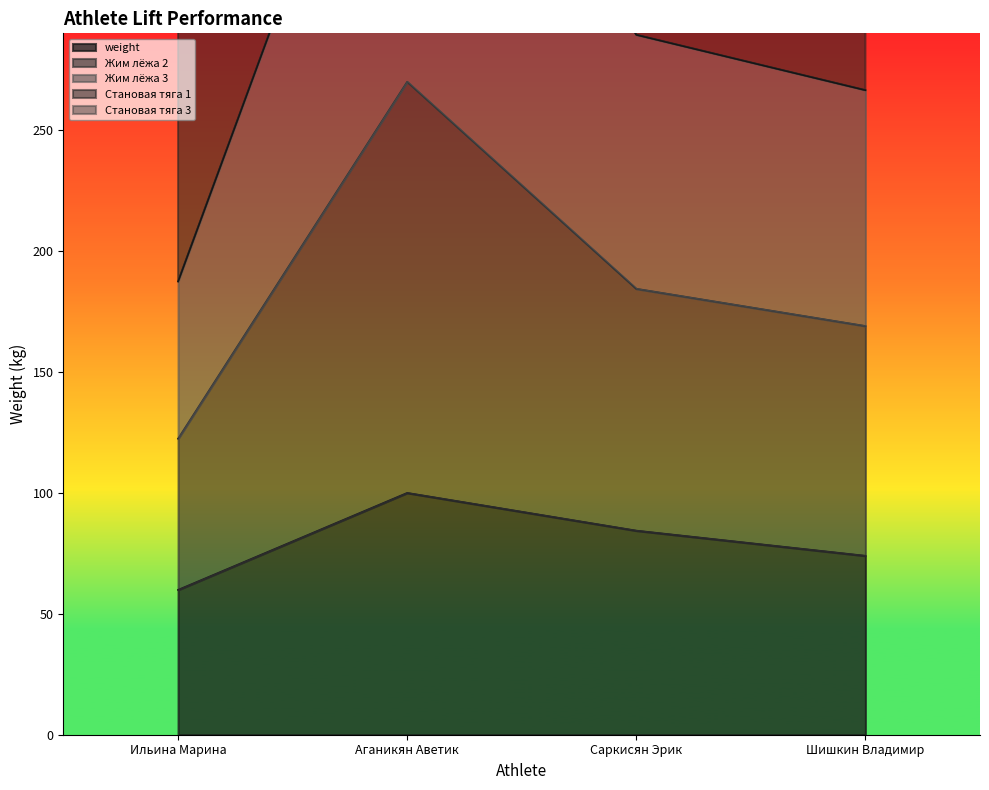

What is the maximum value for weight?

100.0